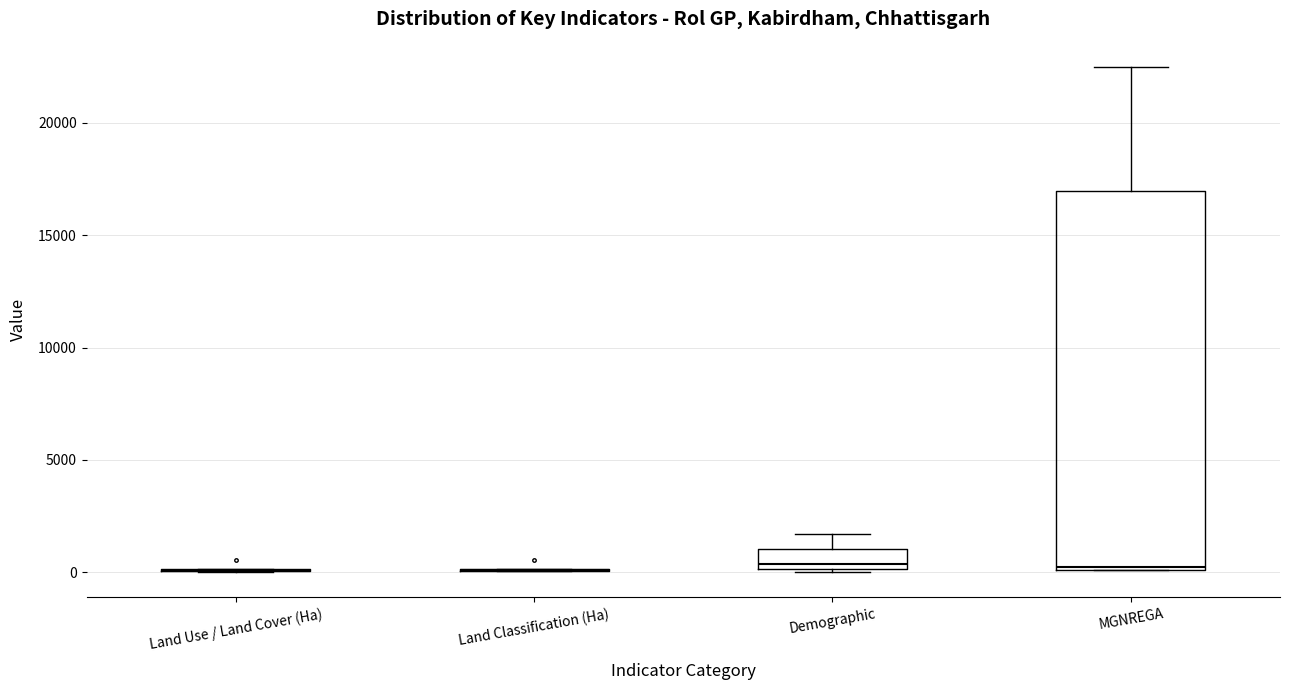

Reading left to right, read every box against the y-axis: the position of its median line, the range the box covers, and the ends of its whiskers. The values are not printed on the chart, so give them approximately, as read against the axis.

Land Use / Land Cover (Ha): box collapsed to a line at 0, whiskers 0 to 0
Land Classification (Ha): box collapsed to a line at 0, whiskers 0 to 0
Demographic: median 500, box 0 to 1000, whiskers 0 to 1500
MGNREGA: median 0 (just above the box's lower edge), box 0 to 17000, whiskers 0 to 22500